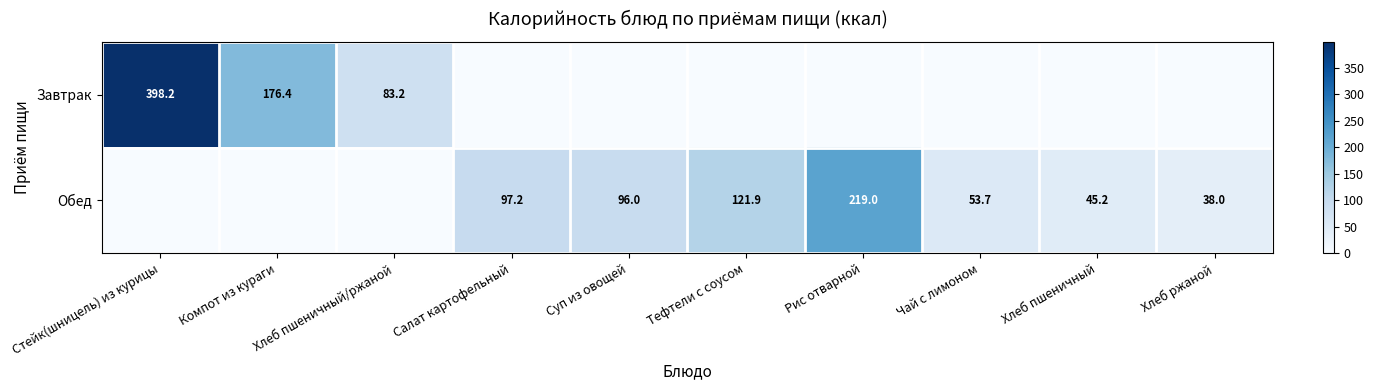

Is it true that Обед equals 53.7 at Чай с лимоном?

True